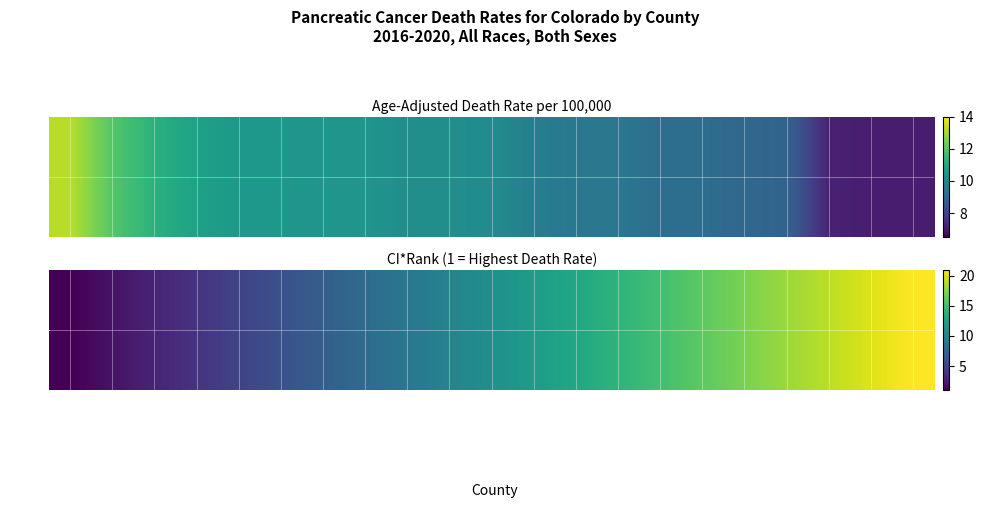

Rank the categories by value from lowest to highest.

Morgan County, Fremont County, Teller County, Larimer County, Boulder County, El Paso County, Pueblo County, Adams County, Delta County, Mesa County, Denver County, Douglas County, La Plata County, Arapahoe County, Montezuma County, Weld County, Jefferson County, Garfield County, Broomfield County, Montrose County, Eagle County